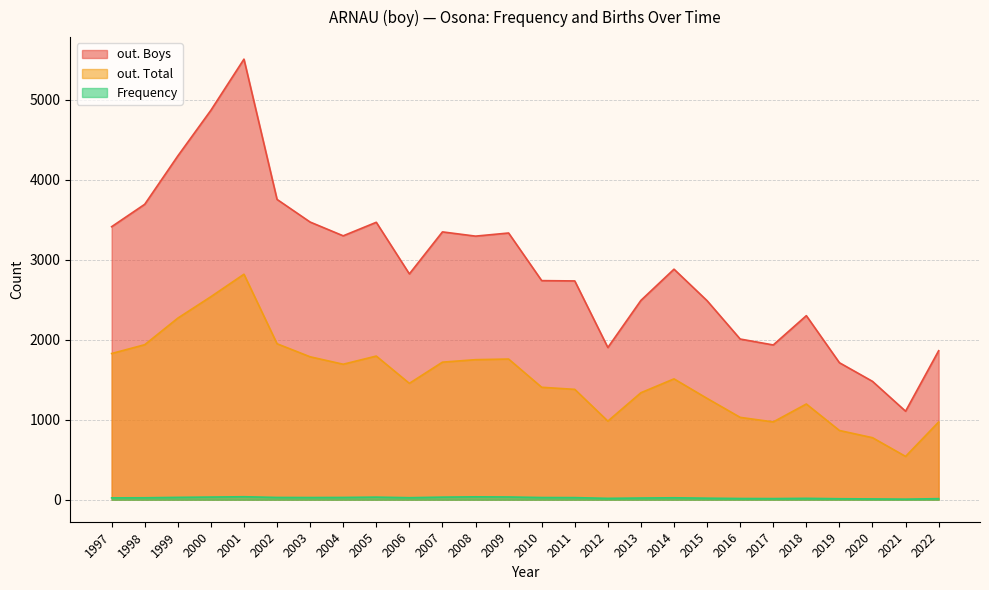

How many distinct data groups are displayed?

3